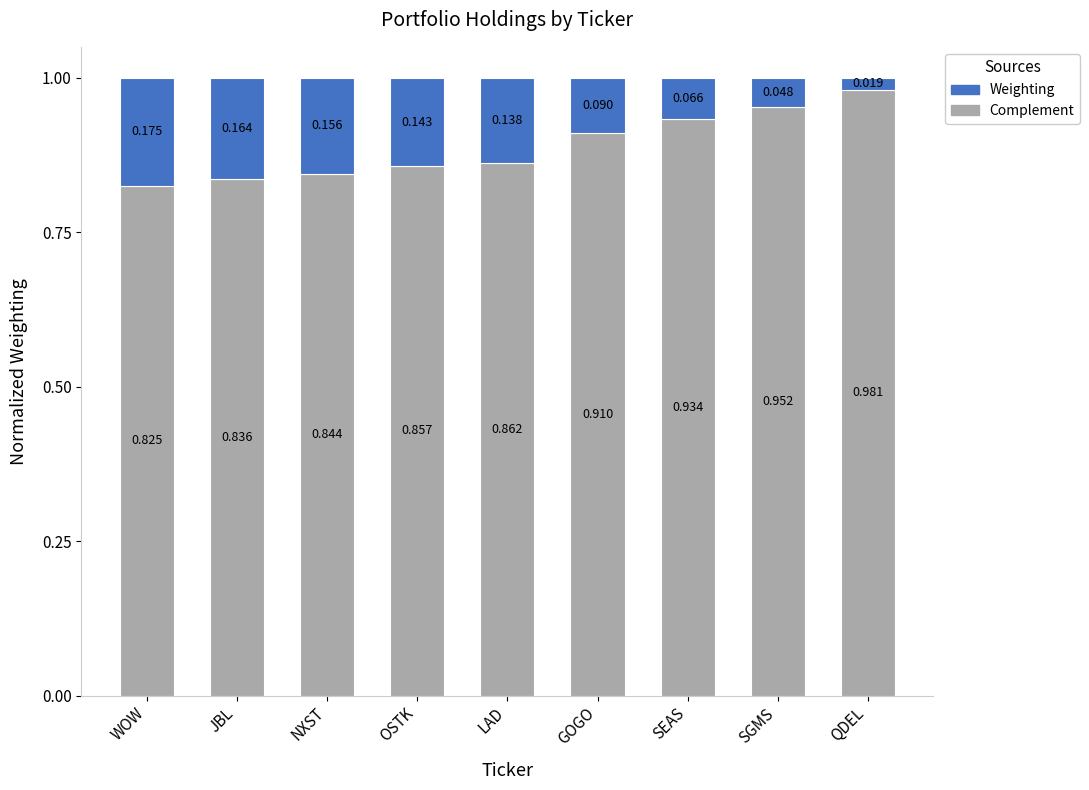

List the labels in order of Complement value, largest first.

QDEL, SGMS, SEAS, GOGO, LAD, OSTK, NXST, JBL, WOW